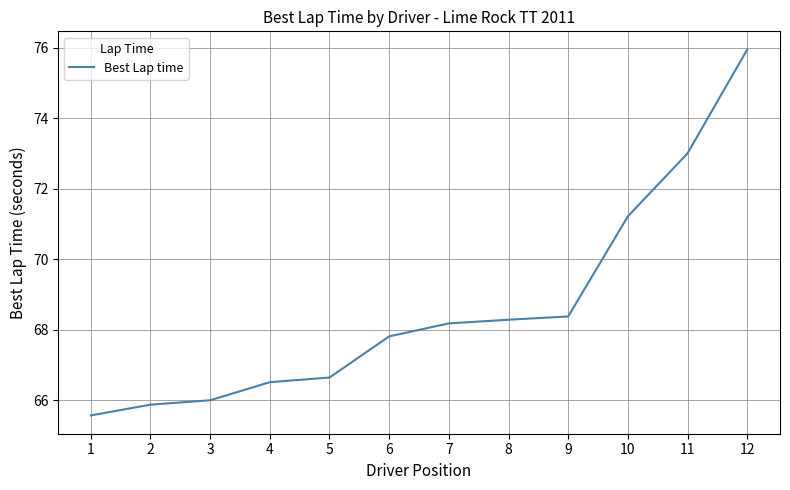

List the labels in order of value, smallest first.

1, 2, 3, 4, 5, 6, 7, 8, 9, 10, 11, 12